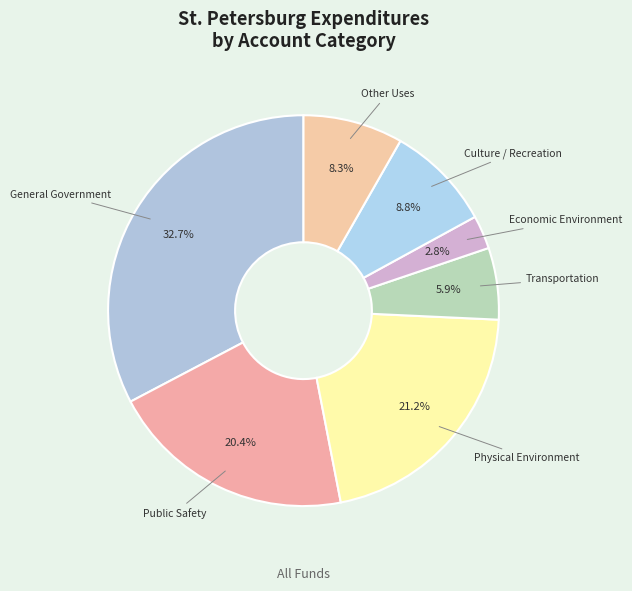

Does Transportation account for over 50% of the chart?

No